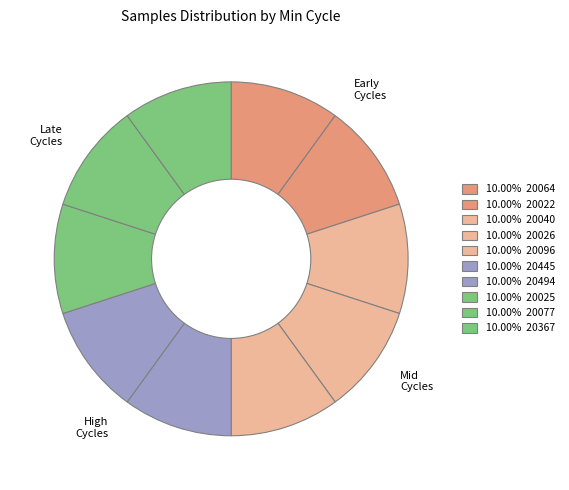

Count the number of slices in the pie.

10